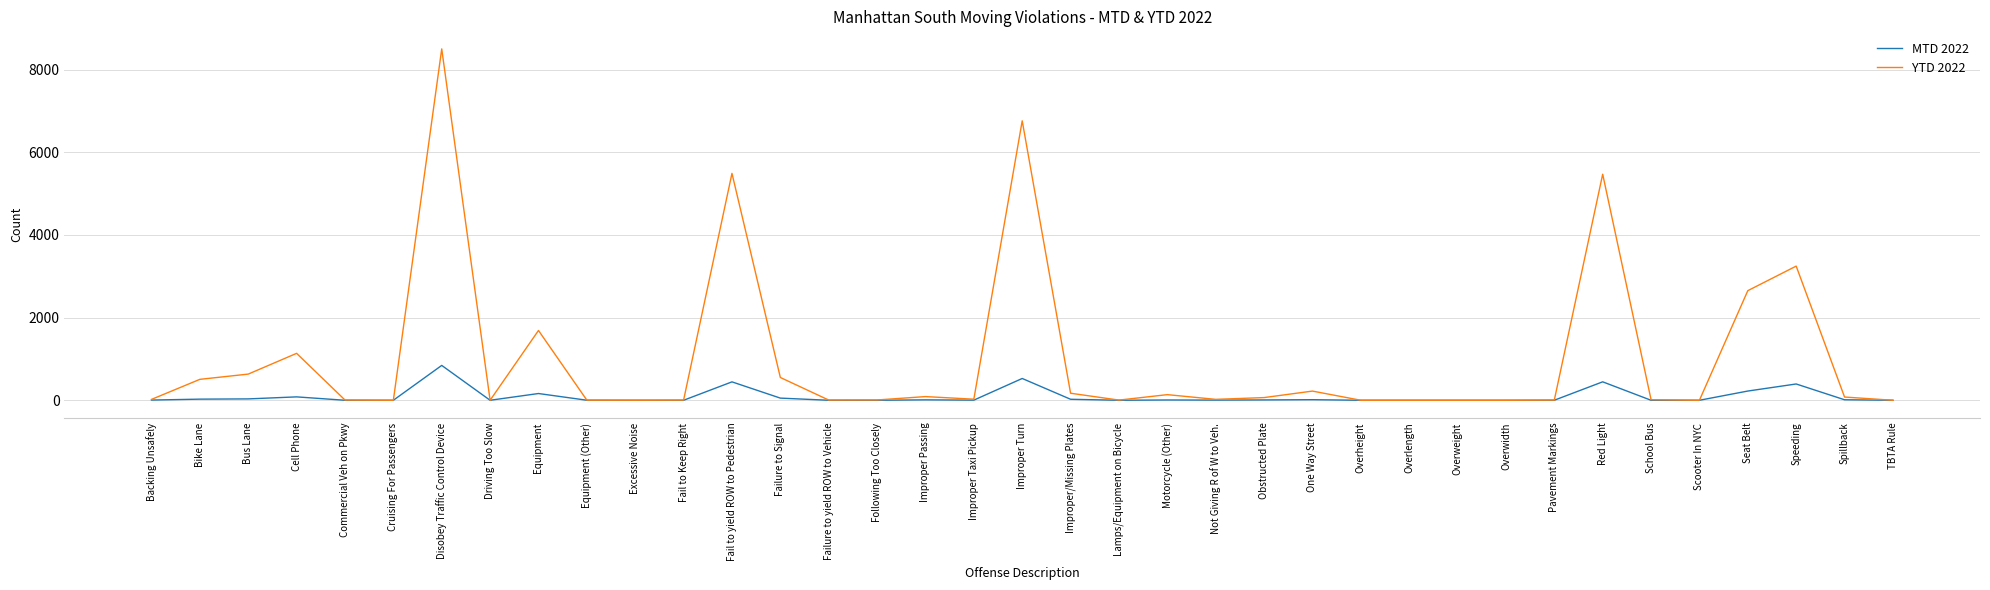

Which series has the largest total across all categories?

YTD 2022